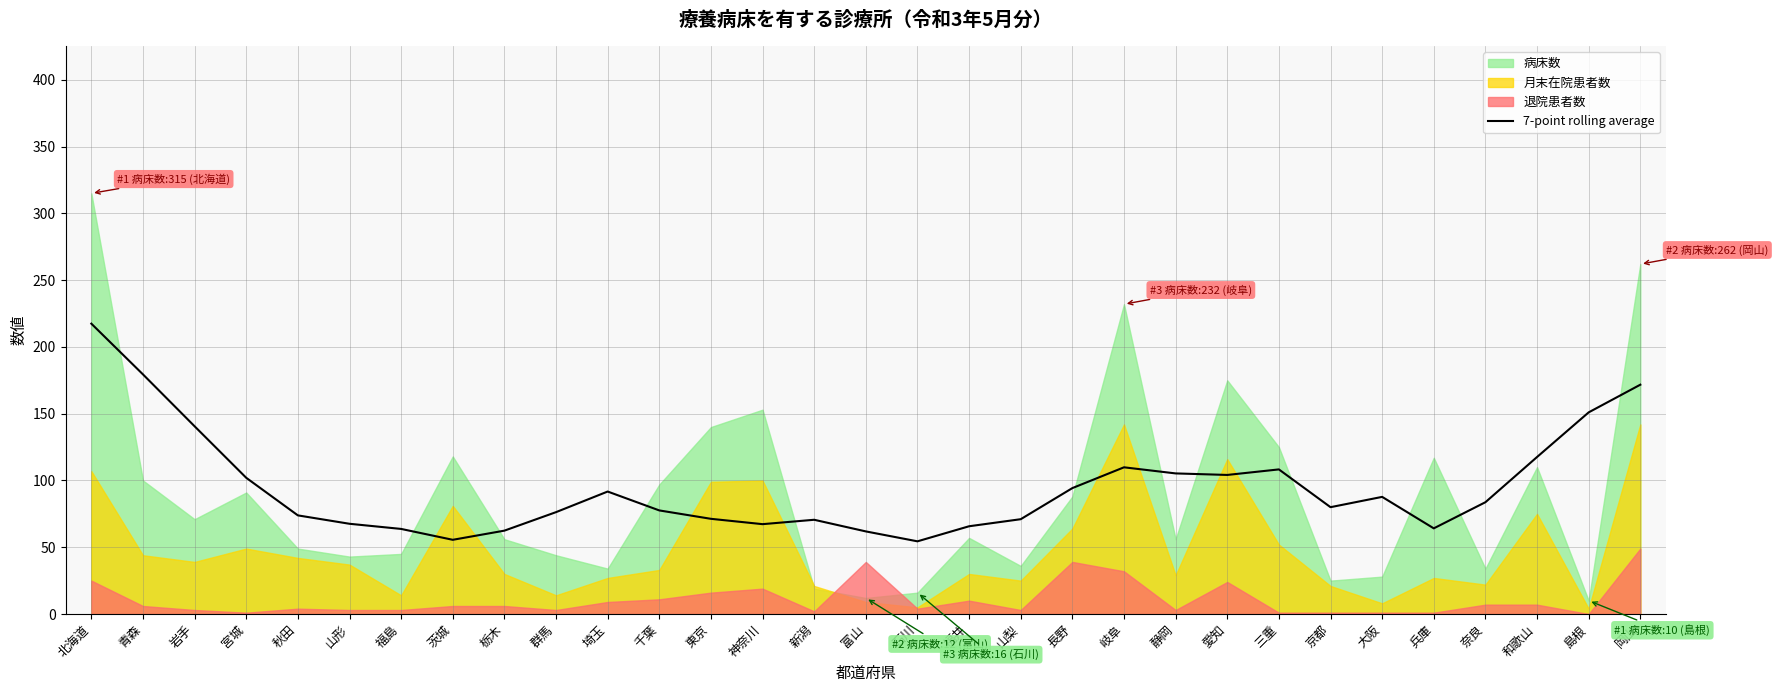

True or false: 7-point rolling average has a value of 76.3 at 群馬.

True